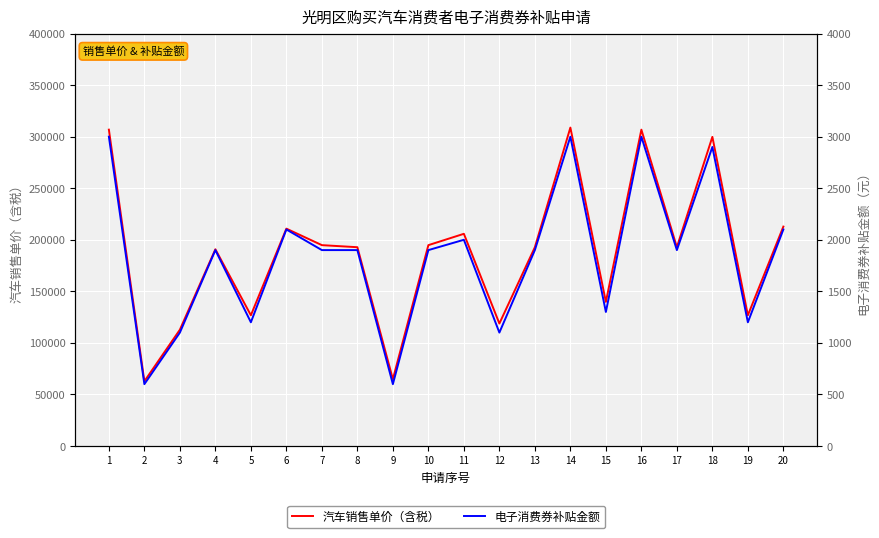

Which label corresponds to the largest value in the chart?

14